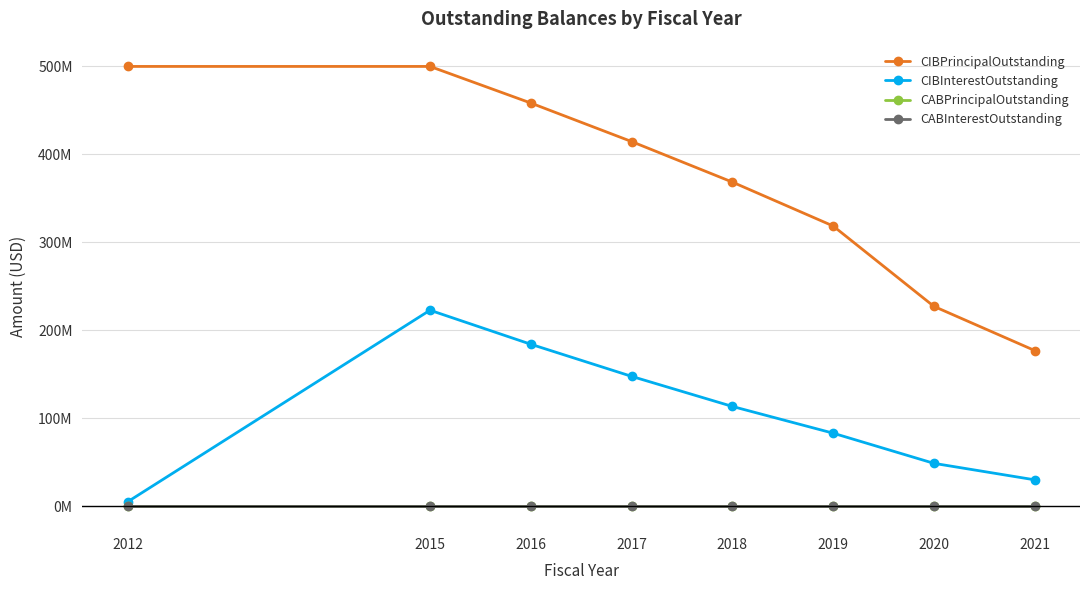

Which label corresponds to the smallest value in the chart?

2012